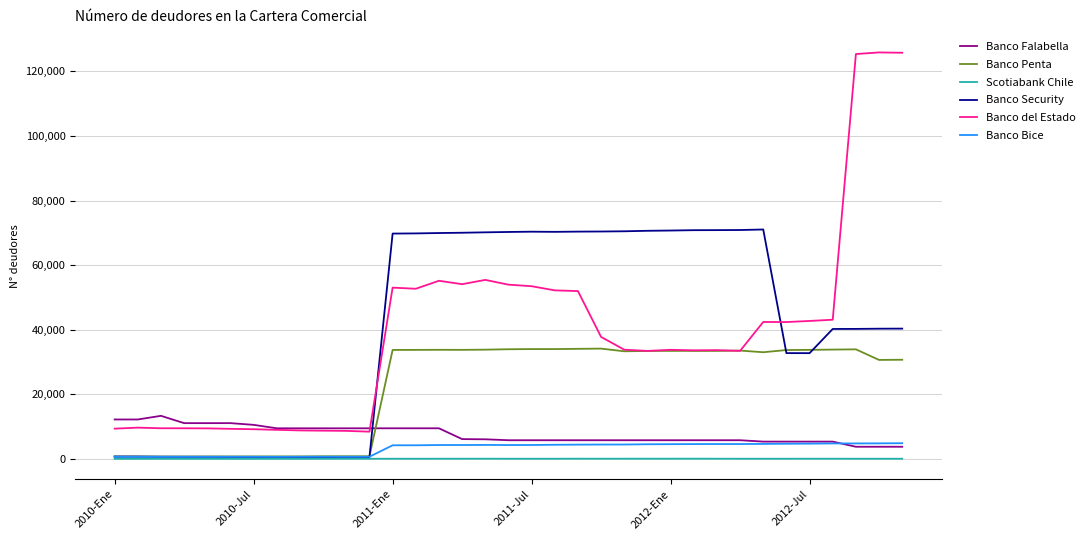

What is the maximum value shown in the chart?

125851